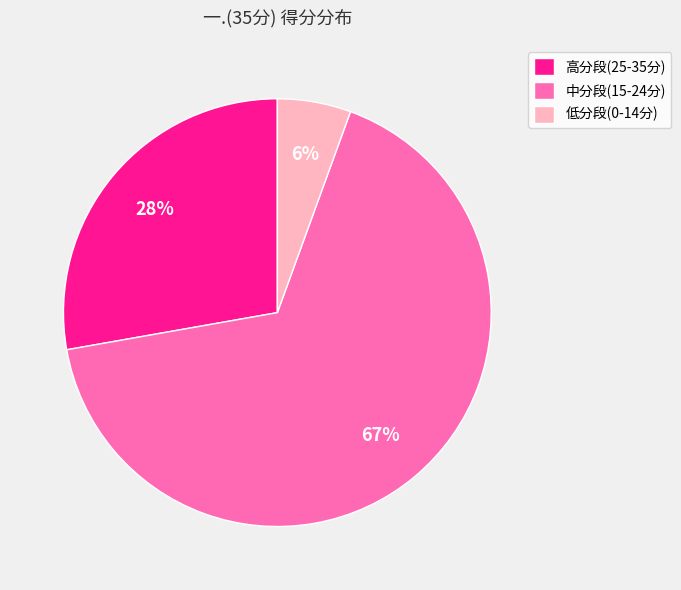

Is it true that 低分段(0-14分) is 11% of the pie?

False